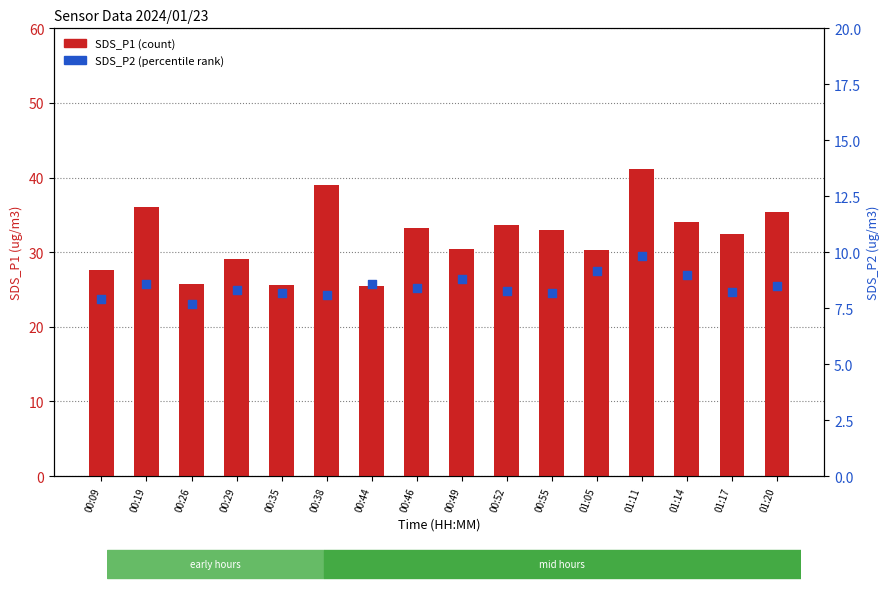

At how many categories does at least one series exceed 29?

12